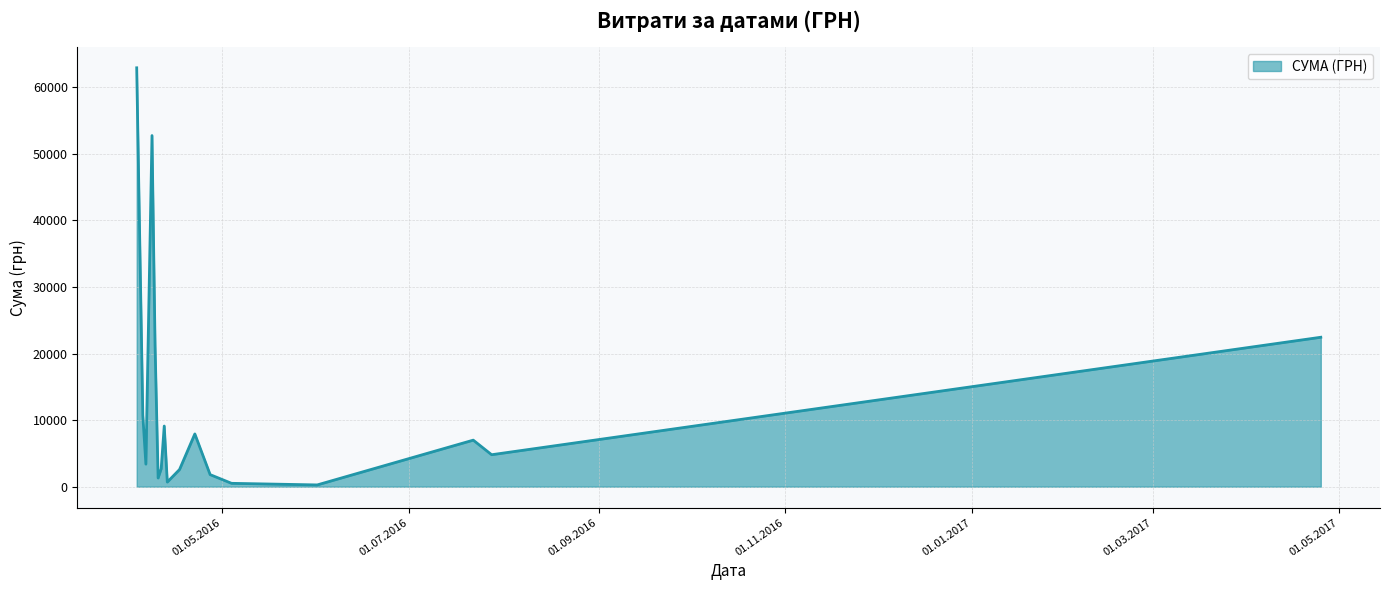

How many lines are shown in the chart?

1